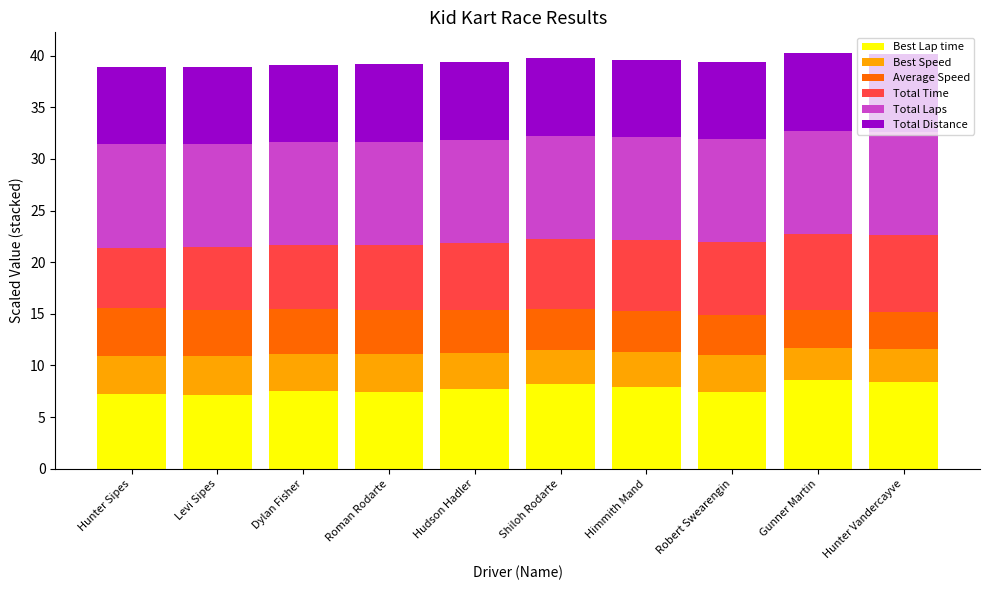

What is the highest value of the Best Lap time series?

8.5